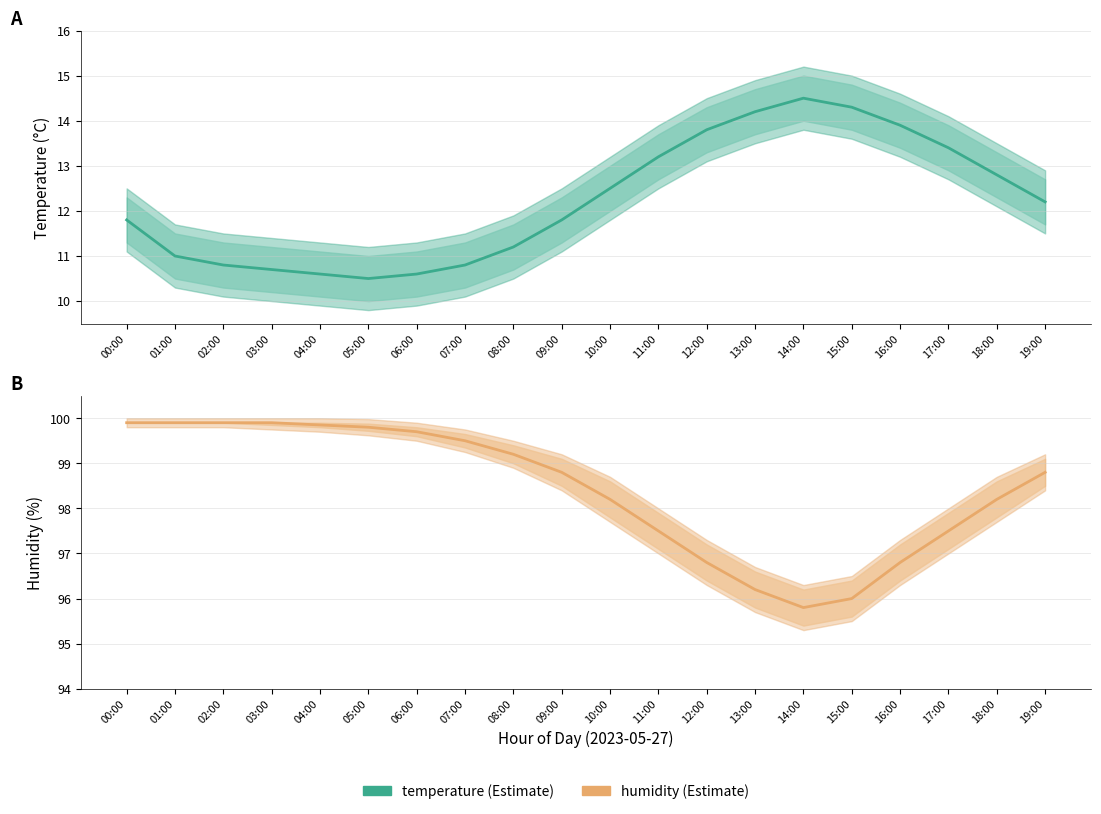

Where is the first local minimum for humidity?

14:00